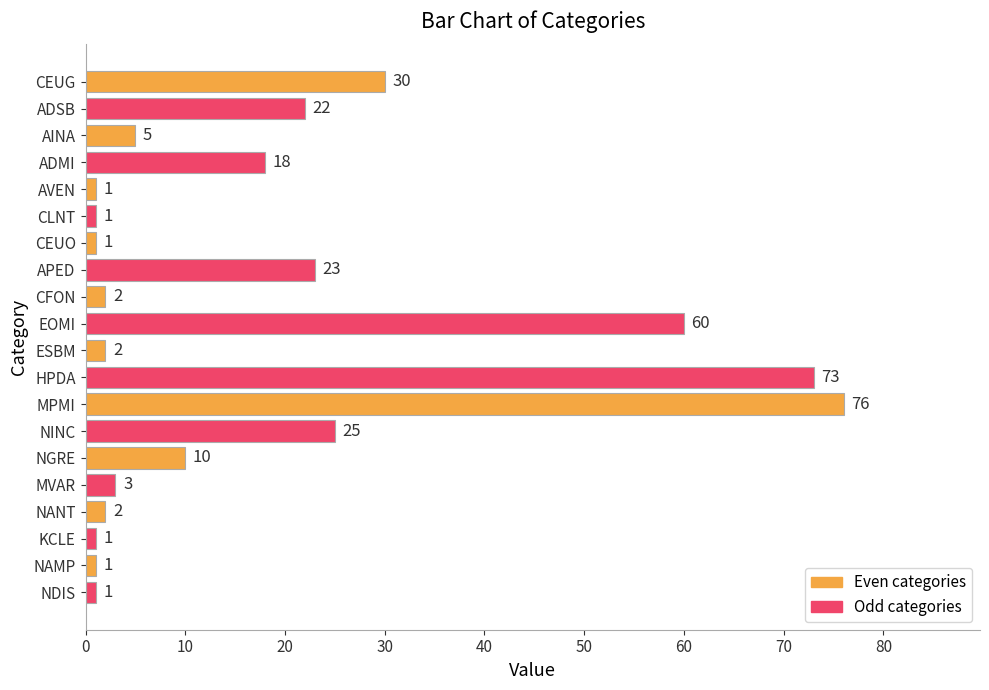

What is the smallest value displayed?

1